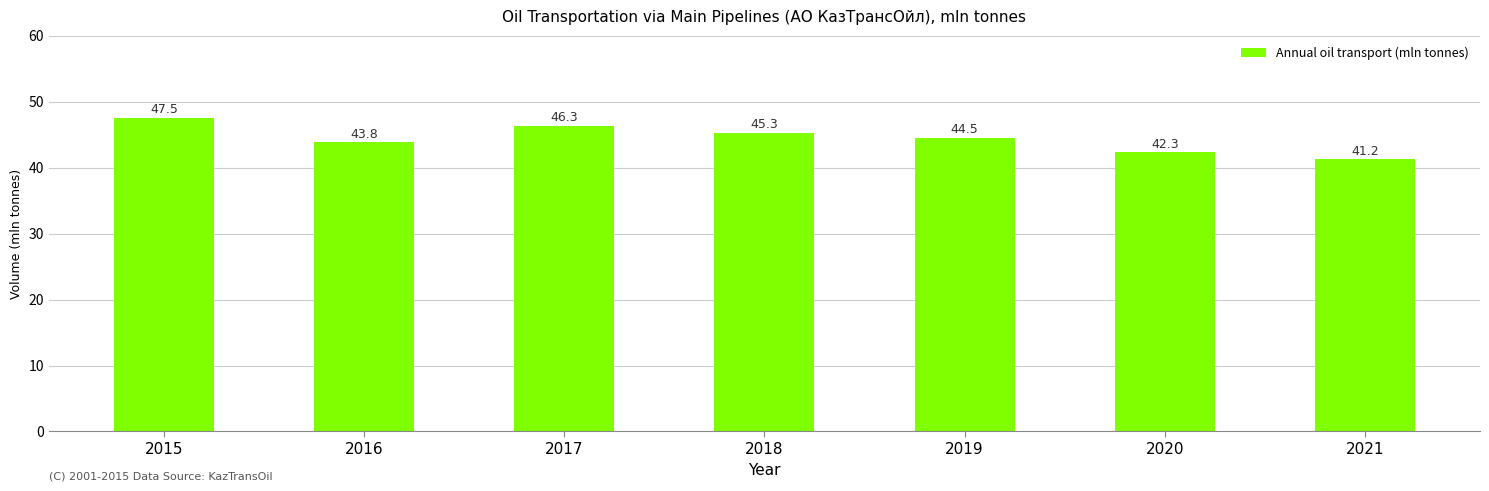

Reading left to right, extract all data points from this chart.

2015=47.5	2016=43.8	2017=46.3	2018=45.3	2019=44.5	2020=42.3	2021=41.2